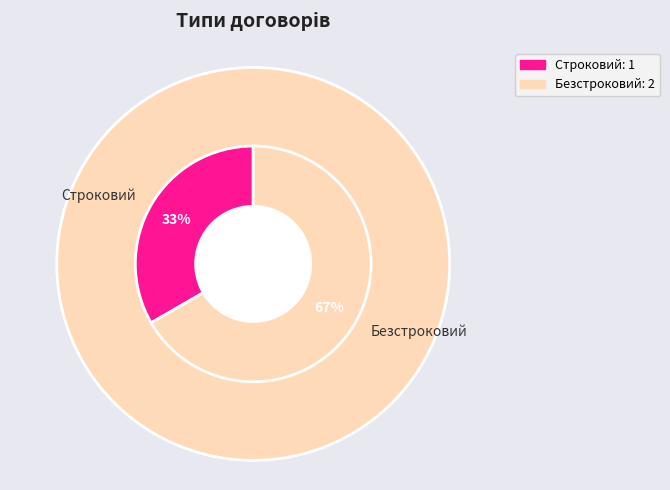

To the nearest percent, what is the combined percentage of Строковий and Безстроковий?

100%